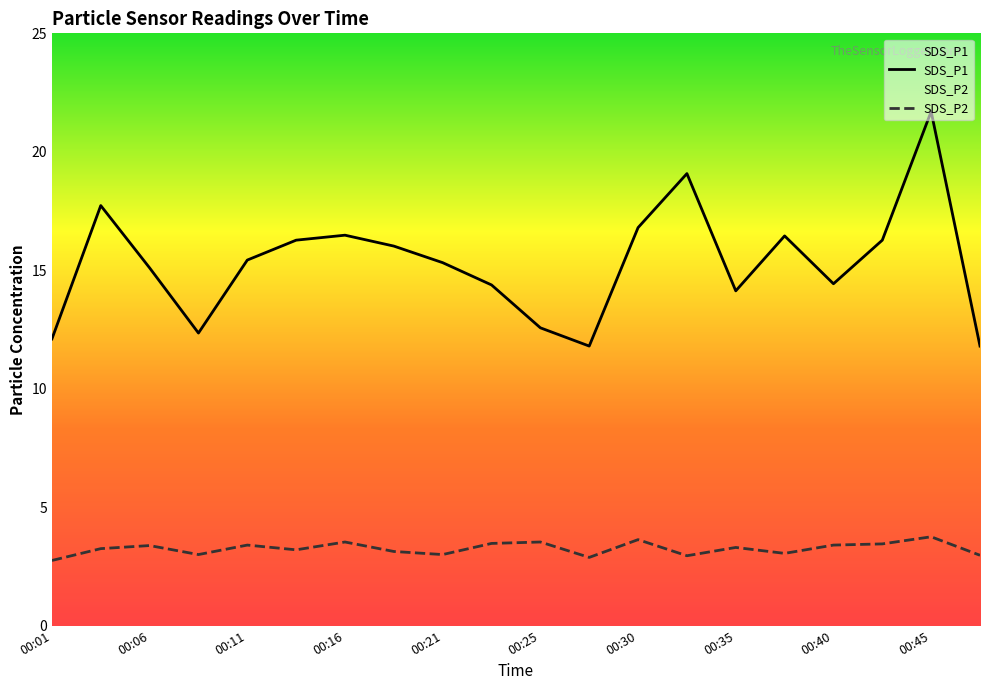

Is it true that SDS_P2 equals 1.1 at 00:23?

False